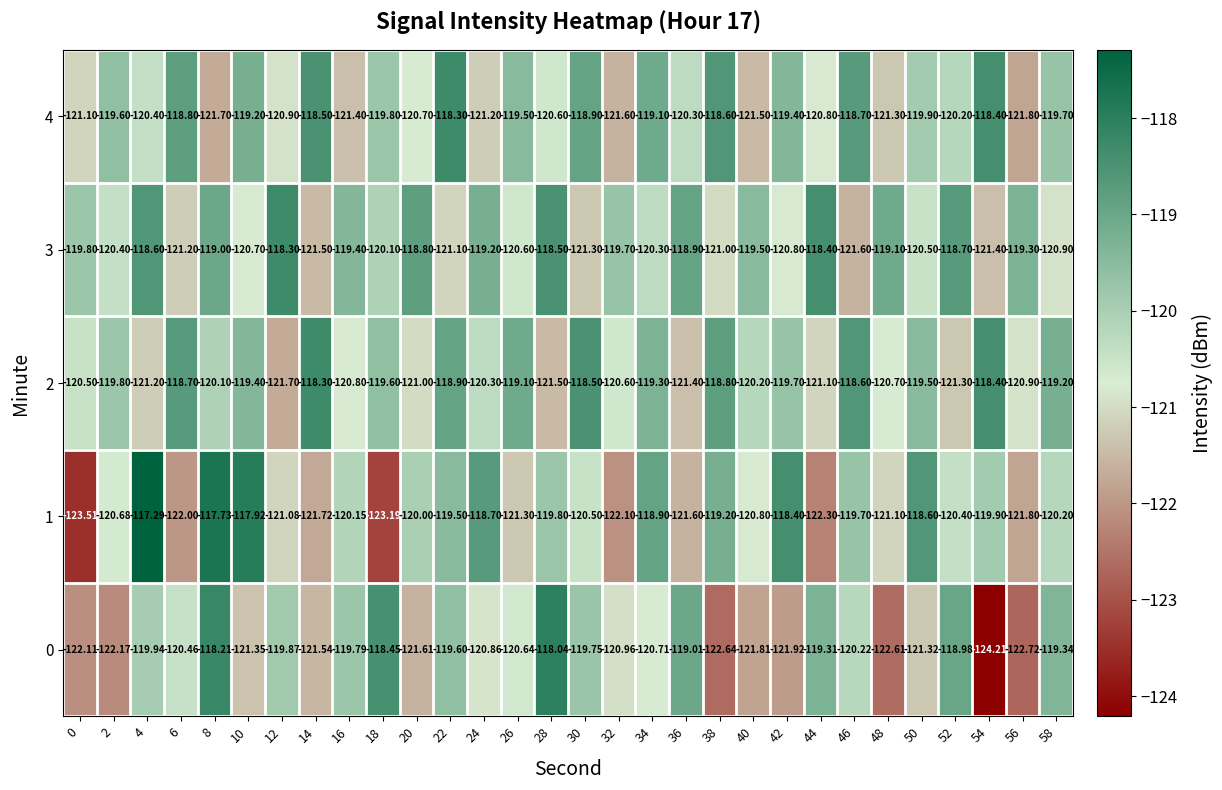

Is the value of 2 at 42 greater than the value of 4 at 34?

No